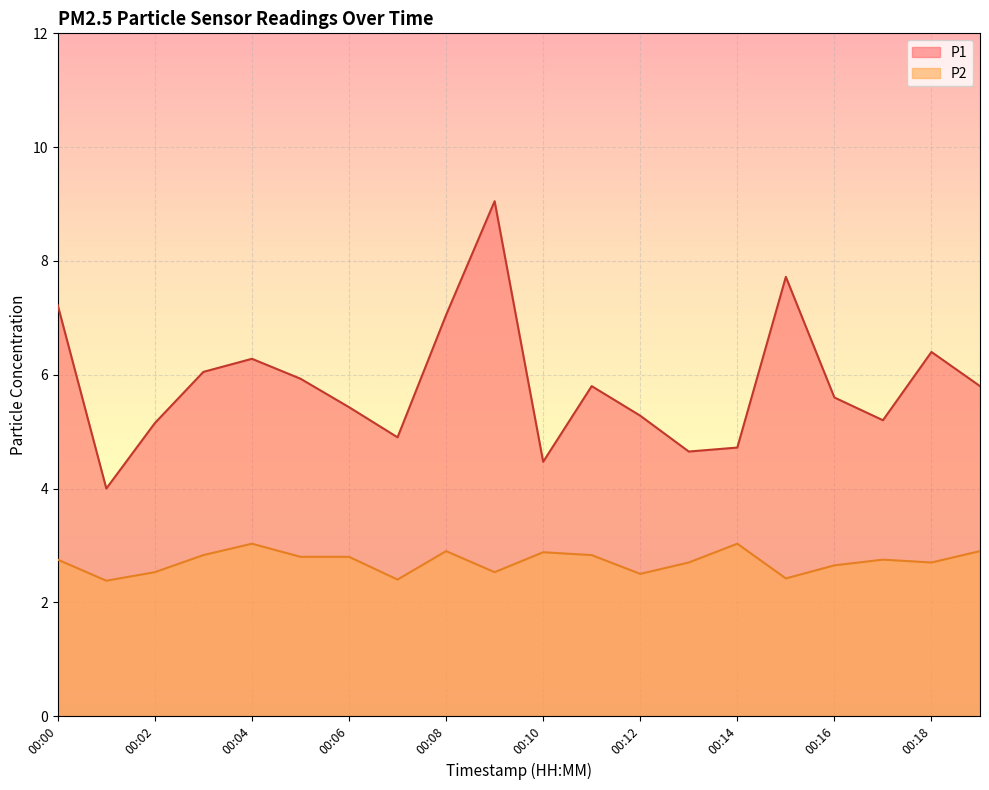

How many distinct data groups are displayed?

2